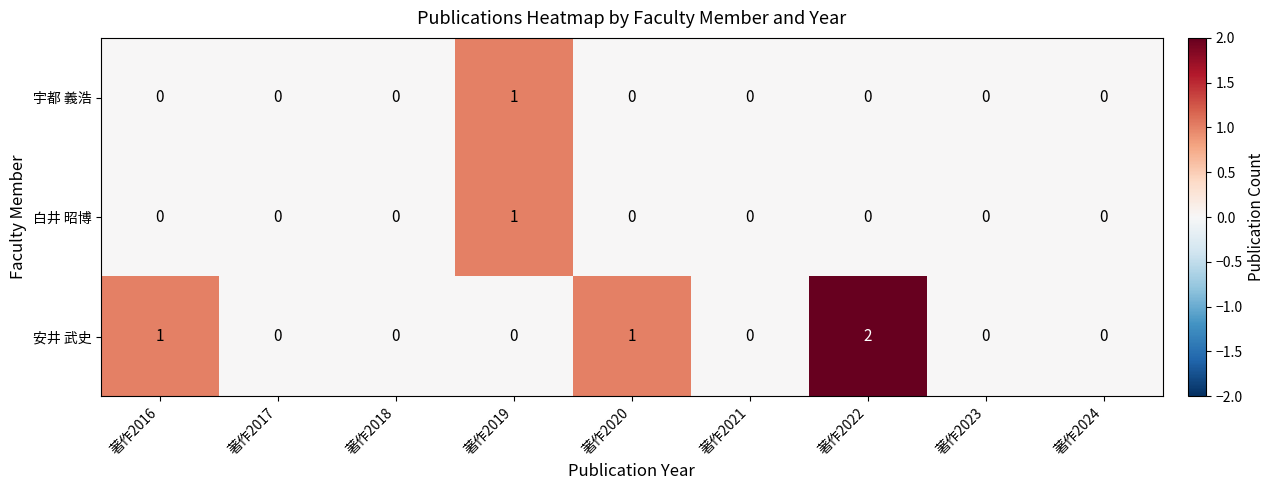

How many categories are shown in the chart?

9